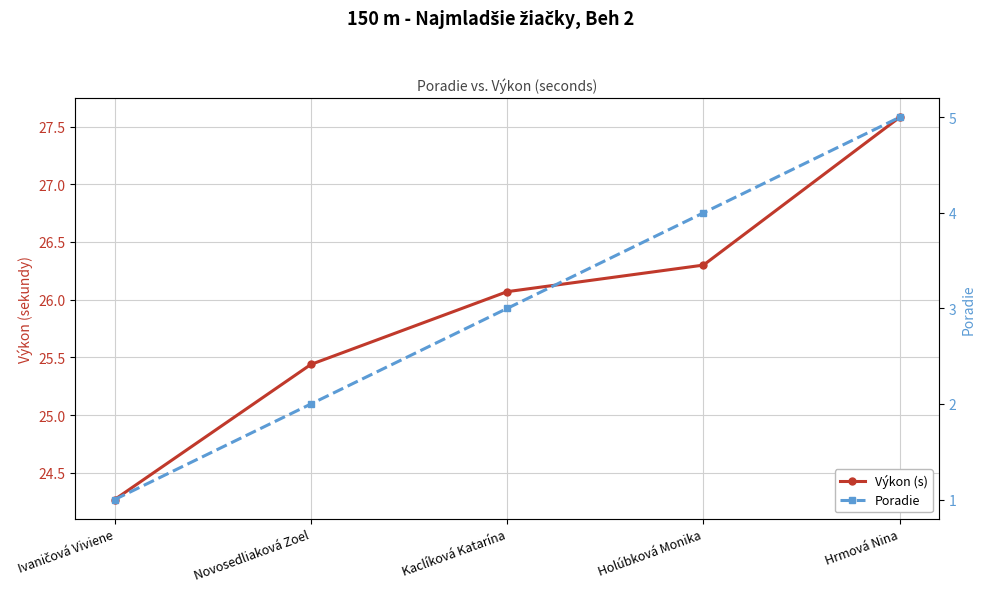

Between Kaclíková Katarína and Holúbková Monika, which series saw the biggest shift?

Poradie